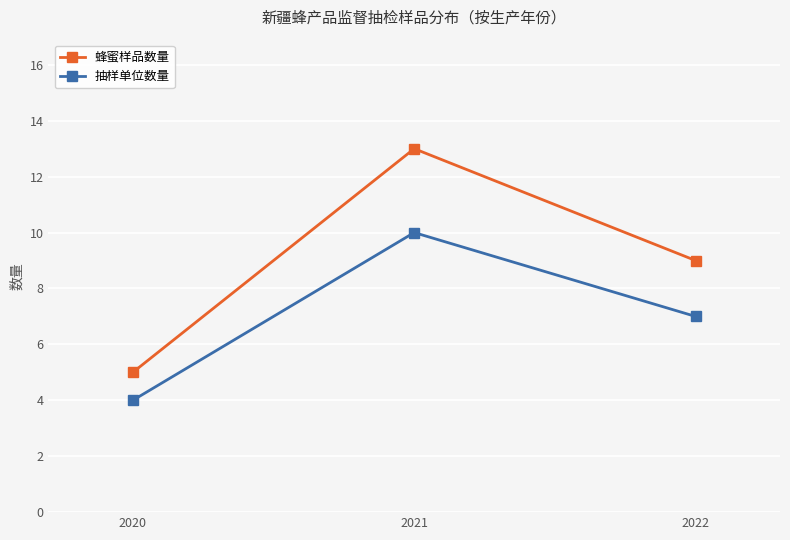

At which label is 蜂蜜样品数量 closest to 9?

2022